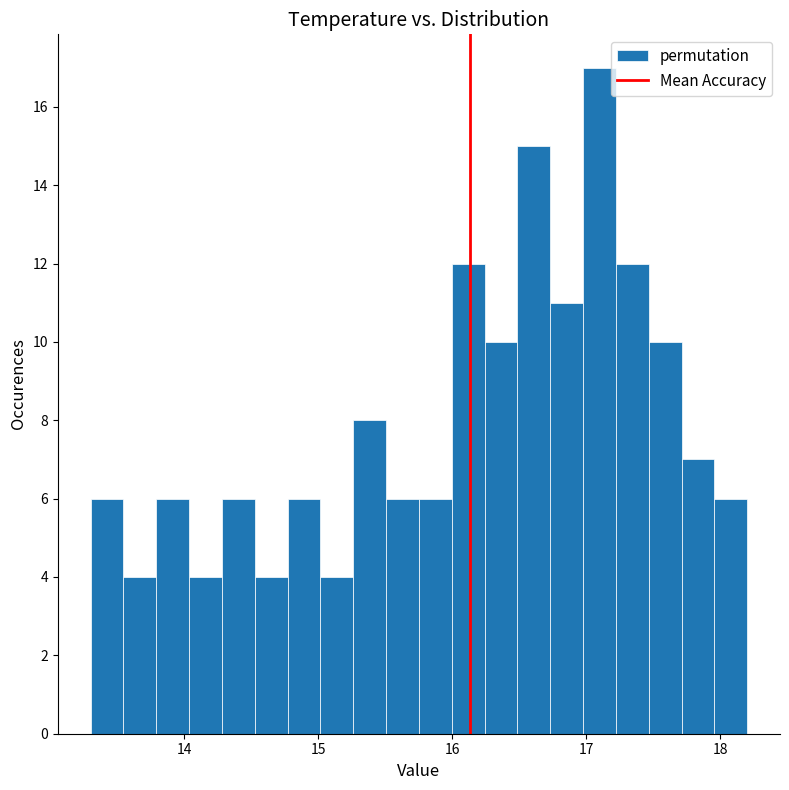

Around what value on the x-axis is the tallest bar? Give the approximate position of its centre, as read against the axis.

17.1